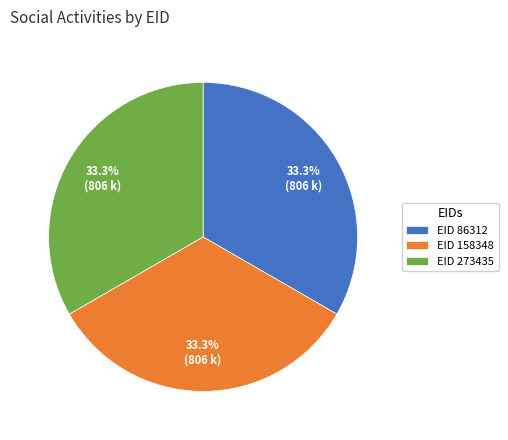

Is there a majority slice in this chart?

No